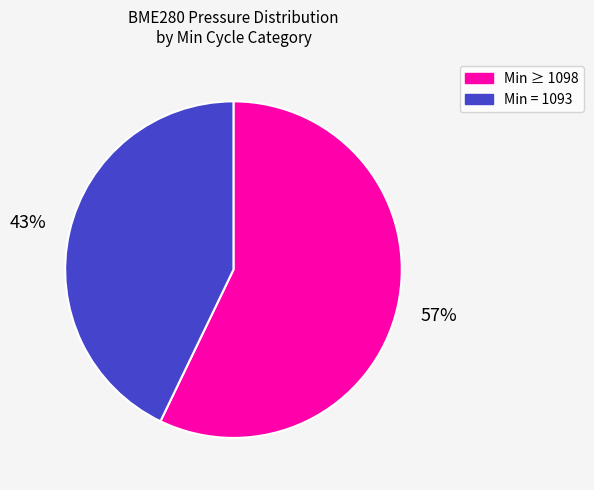

To the nearest percent, what is the average slice percentage?

50%